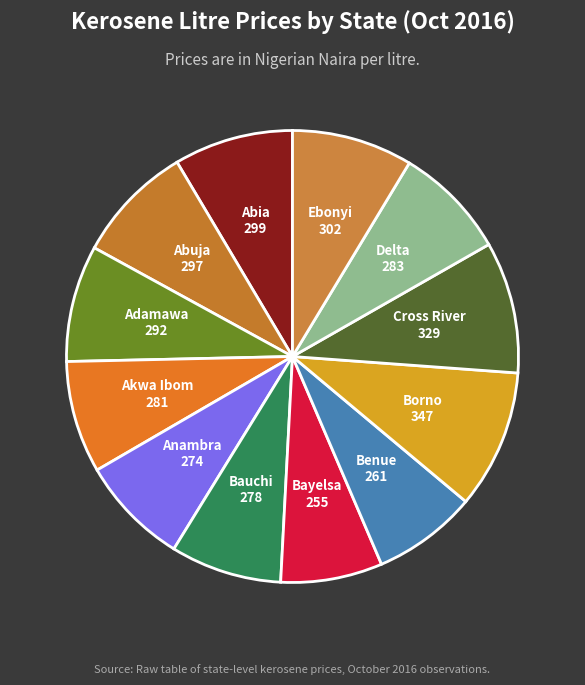

Do Anambra and Borno together represent more than half of the pie?

No